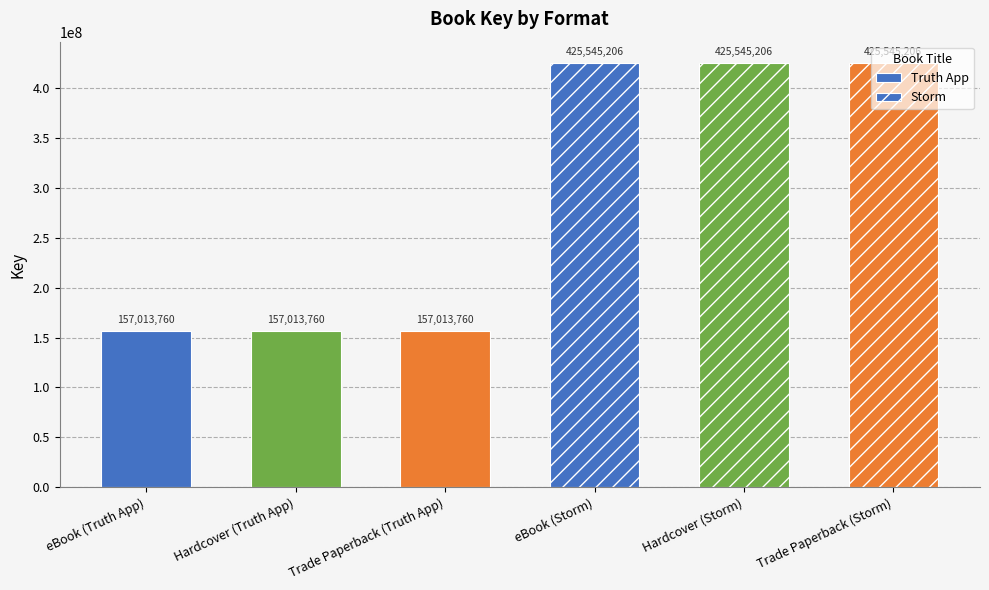

Which series has the largest range (max minus min)?

Truth App